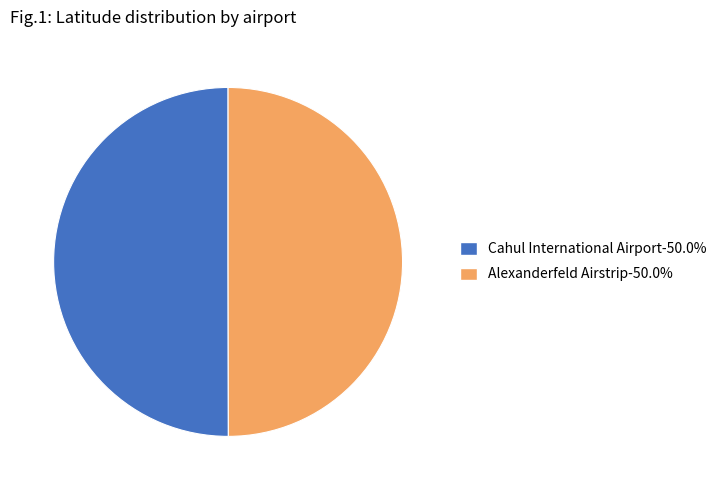

Do Cahul International Airport and Alexanderfeld Airstrip together represent more than half of the pie?

Yes